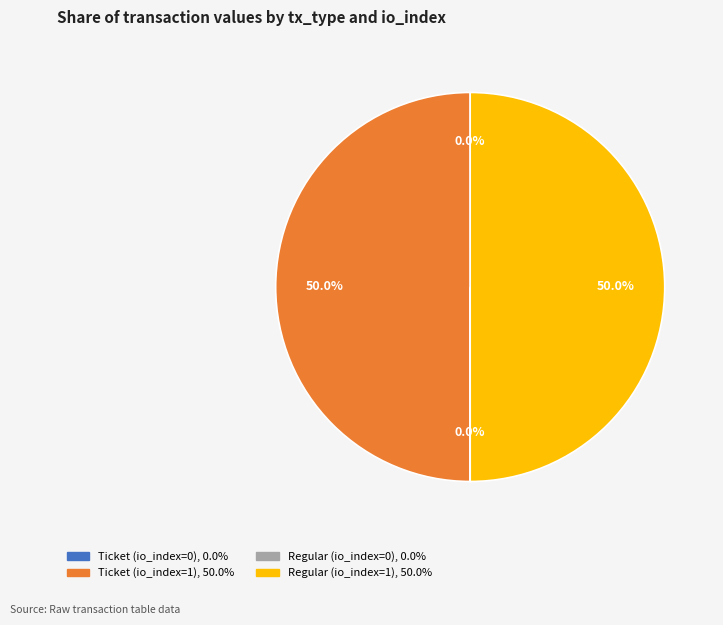

What is the ratio of the value at Ticket (io_index=1) to the value at Regular (io_index=1)?

1.0